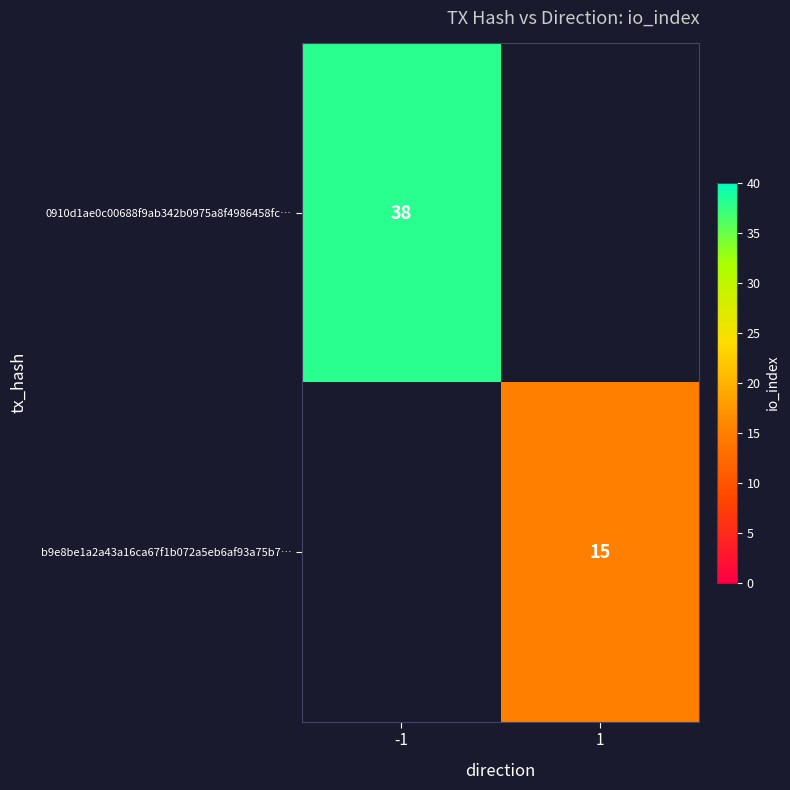

Is it true that b9e8be1a2a43a16ca67f1b072a5eb6af93a75b7… equals 23 at 1?

False